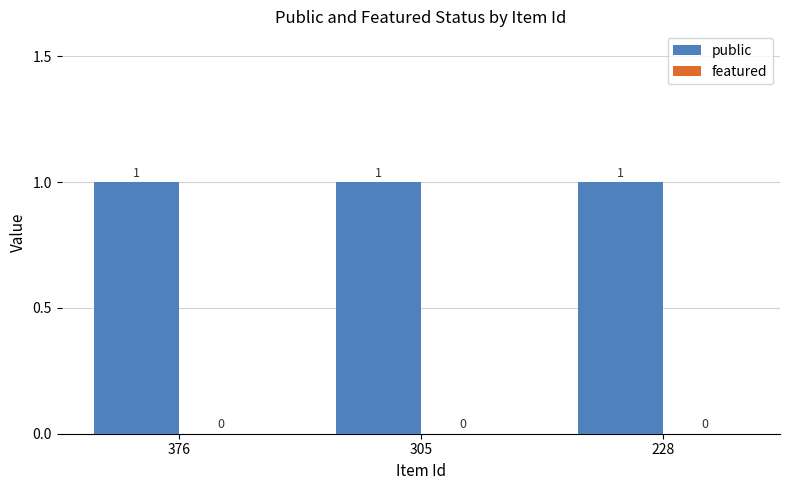

Rank the series by their average value, from highest to lowest.

public, featured